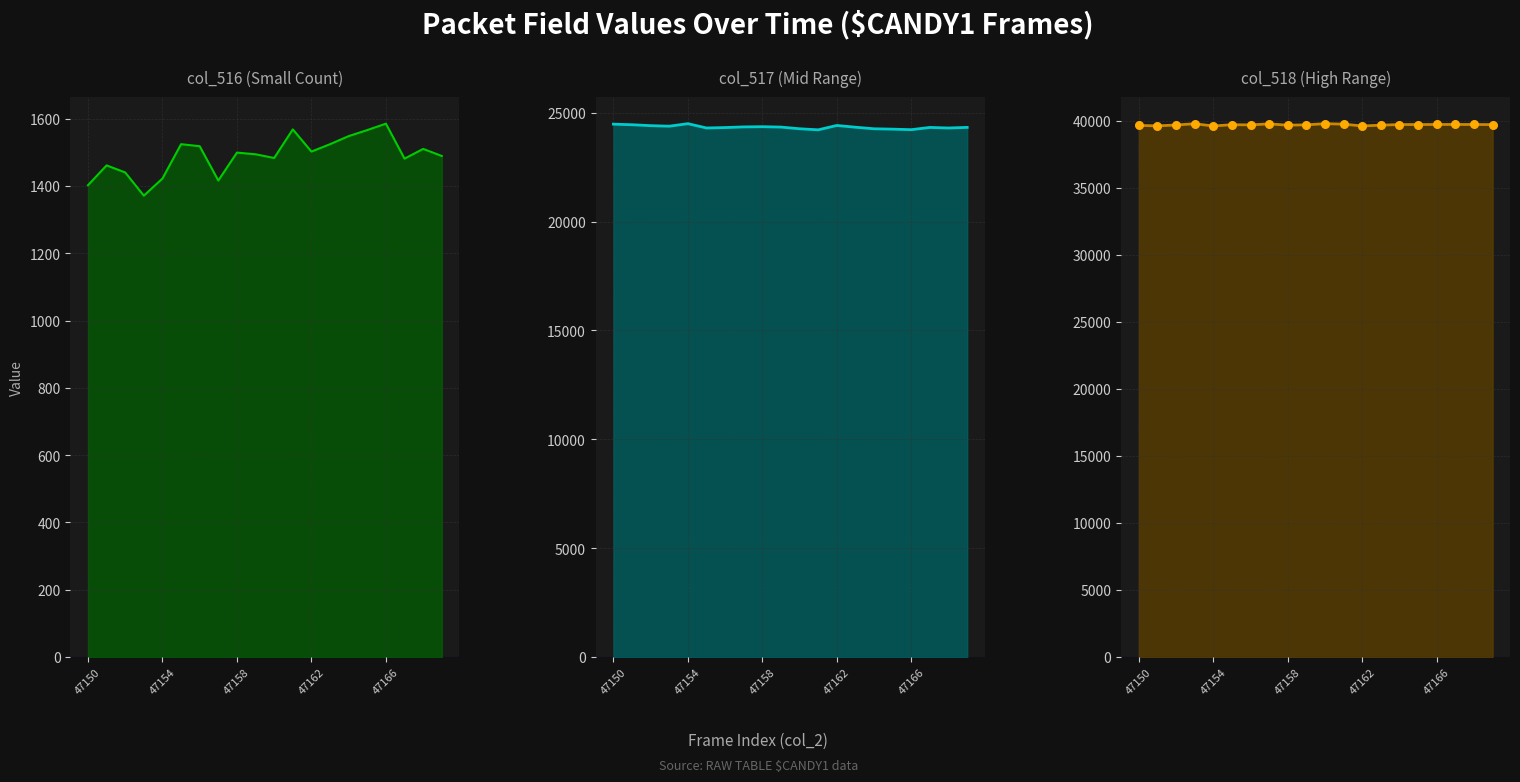

Which series reaches the maximum Y coordinate?

col_518